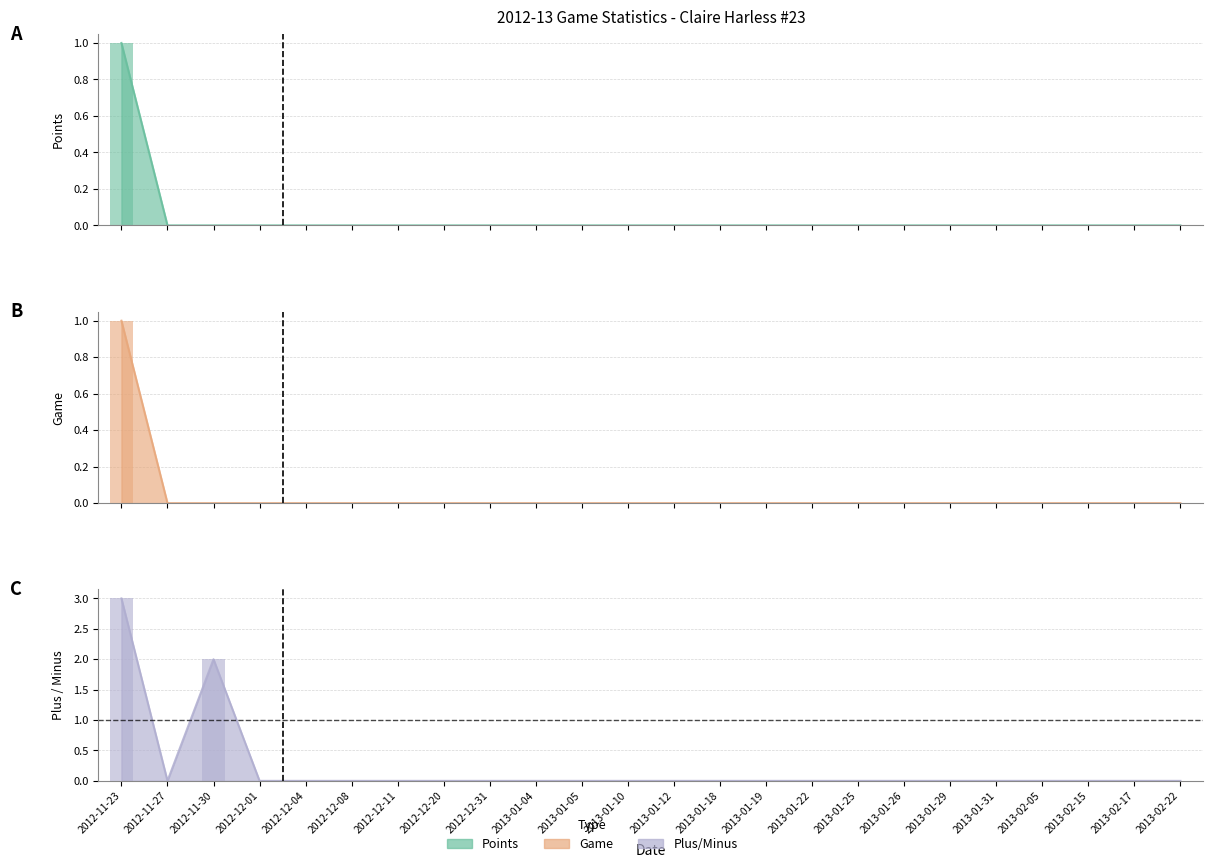

The Points series shows 1 at 2013-01-29. True or false?

False